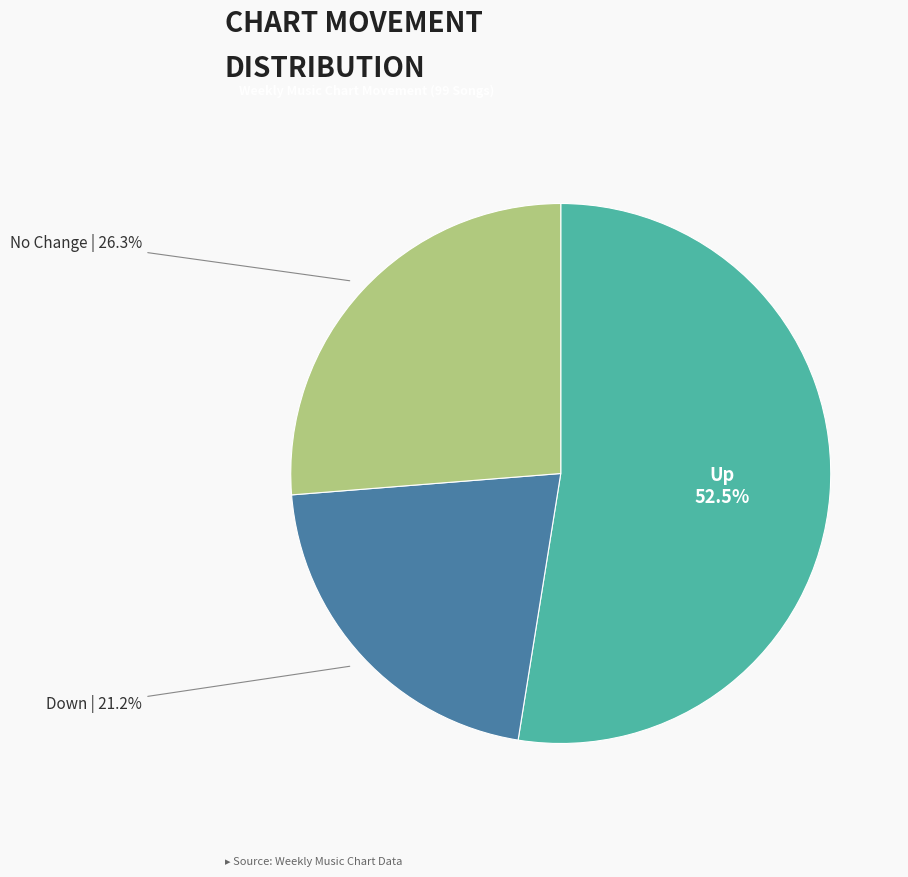

Combined, do Up and No Change account for over 50%?

Yes